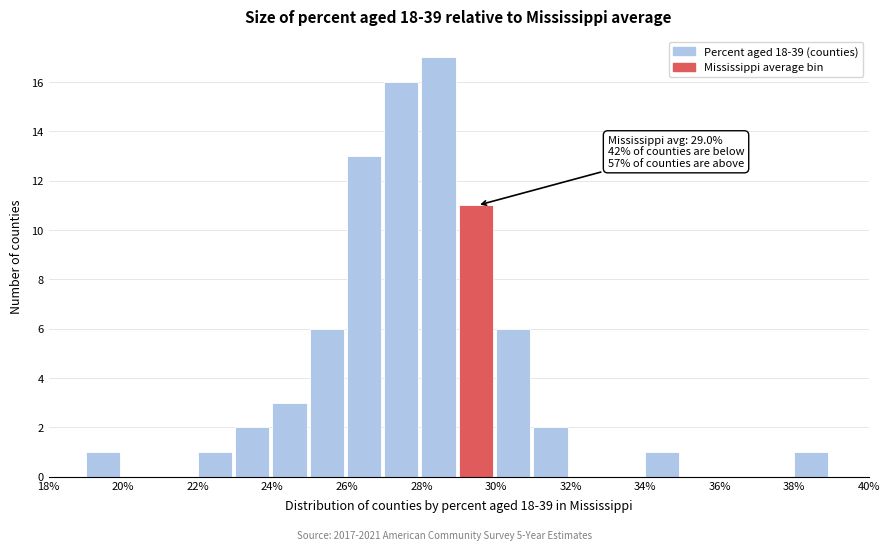

Over which range of the x-axis is the bar tallest?

28 to 29